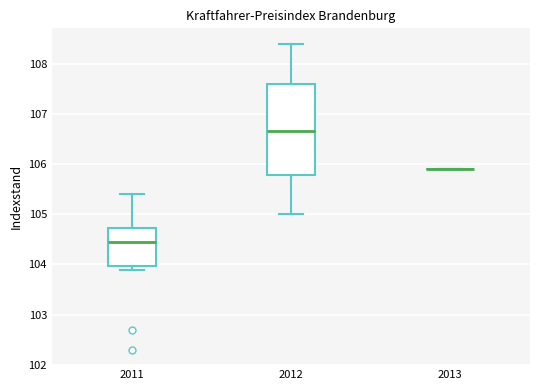

Reading left to right, transcribe this box plot: for each box, give where its median line is, the range the box spans, and where its two whiskers end, as read against the y-axis. The values are not printed on the chart, so give them approximately, as read against the axis.

2011: median 104.5, box 104.0 to 104.7, whiskers 103.9 to 105.4
2012: median 106.7, box 105.8 to 107.6, whiskers 105.0 to 108.4
2013: box collapsed to a line at 105.9, whiskers 105.9 to 105.9